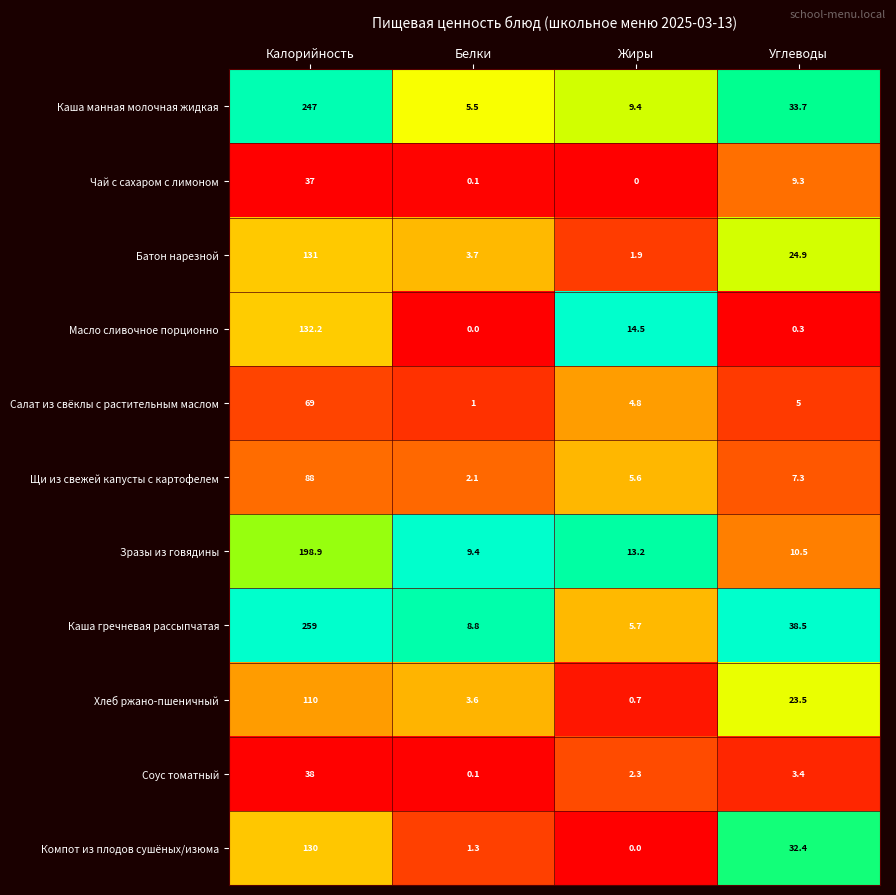

How many series are shown in this chart?

11